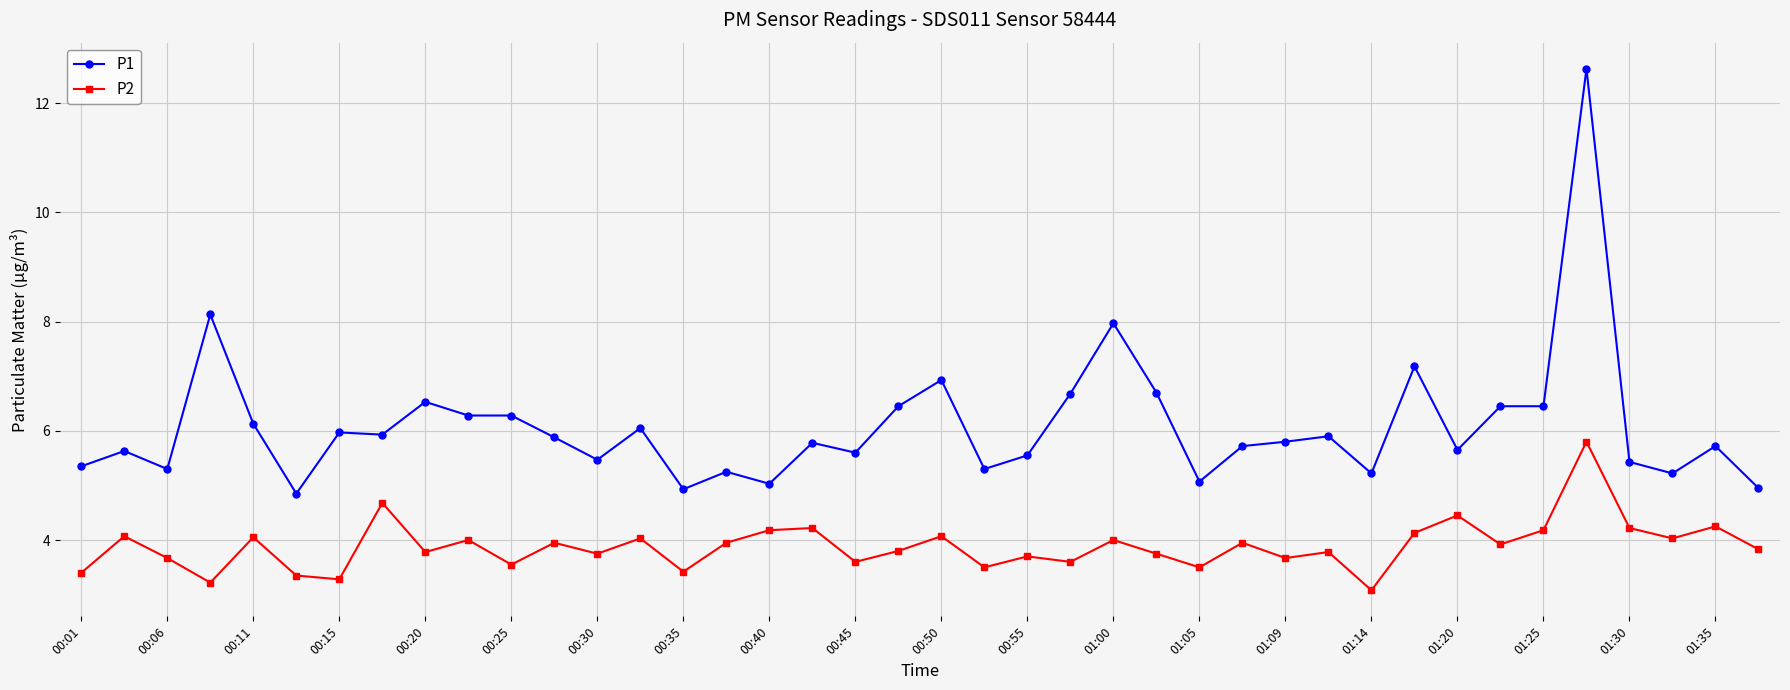

Rank the series by their average value, from lowest to highest.

P2, P1